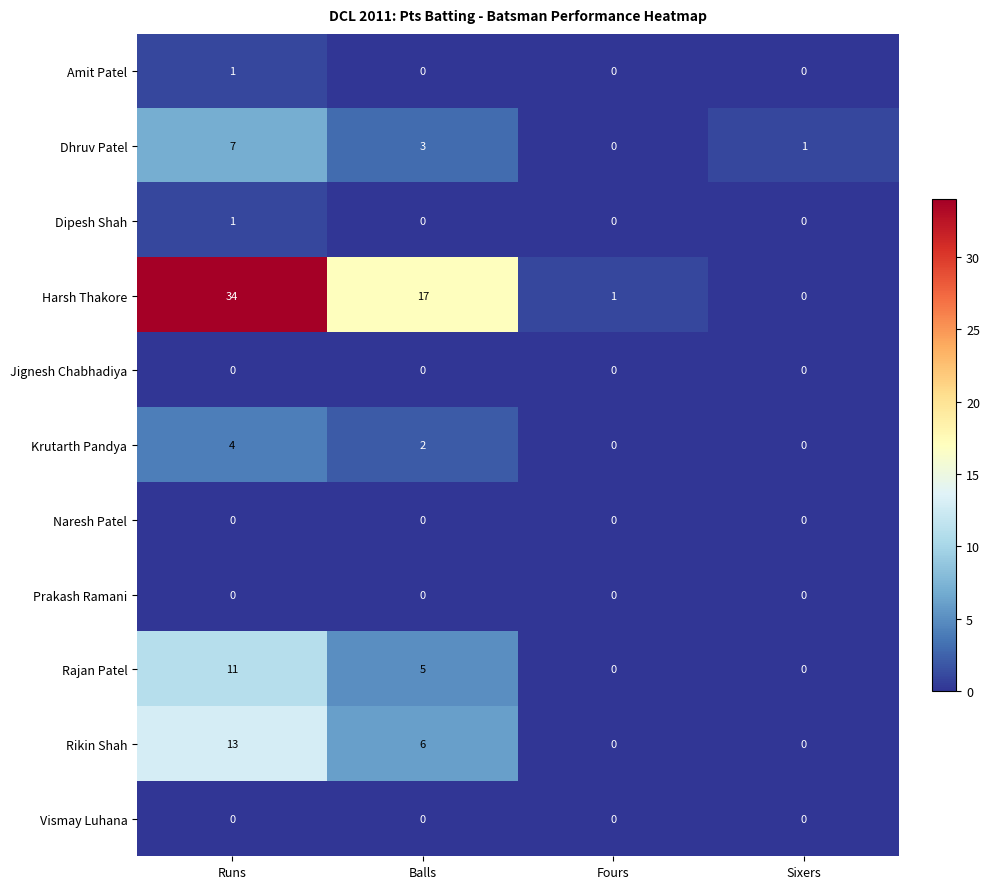

Which label corresponds to the largest value in the chart?

Runs